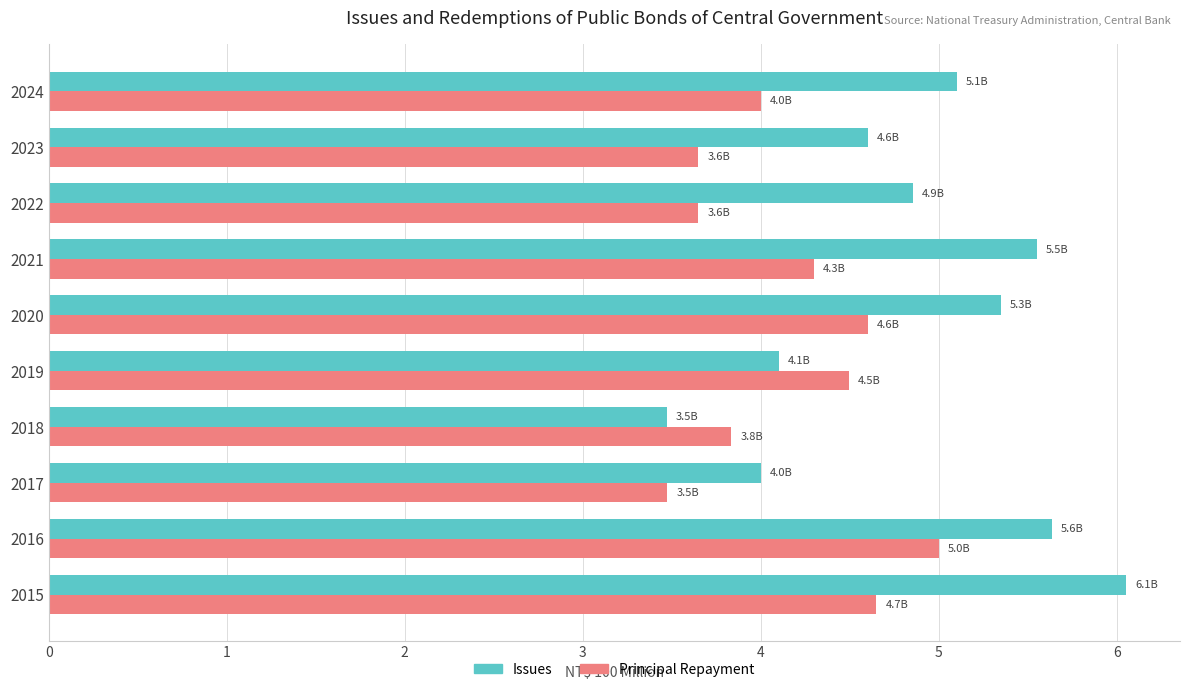

Which series has the largest range (max minus min)?

Issues